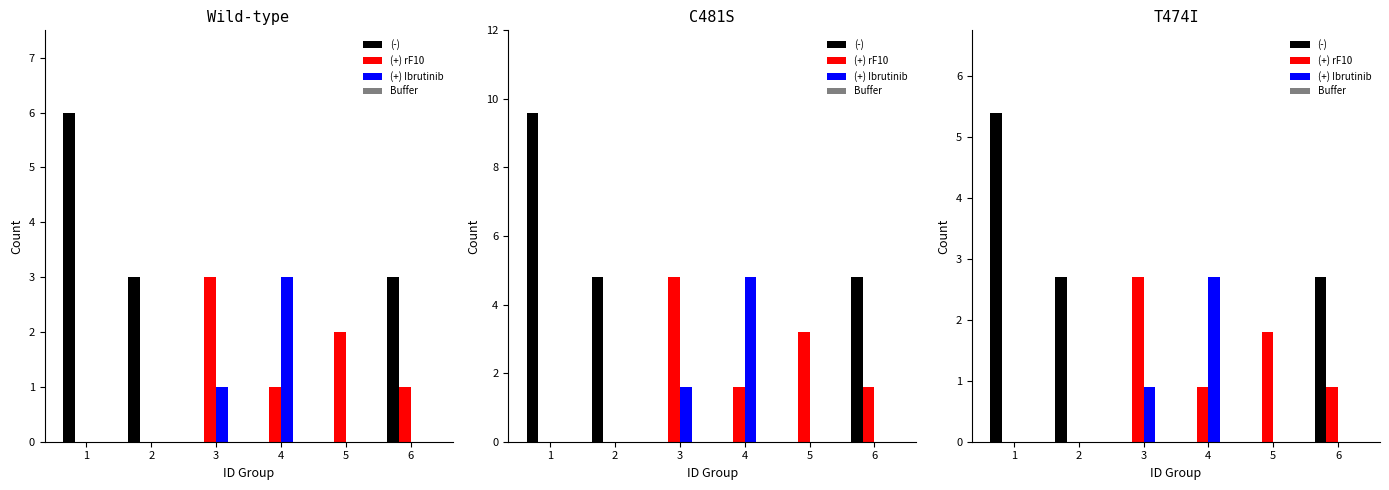

True or false: (+) Ibrutinib has a value of 0.0 at 2.

True